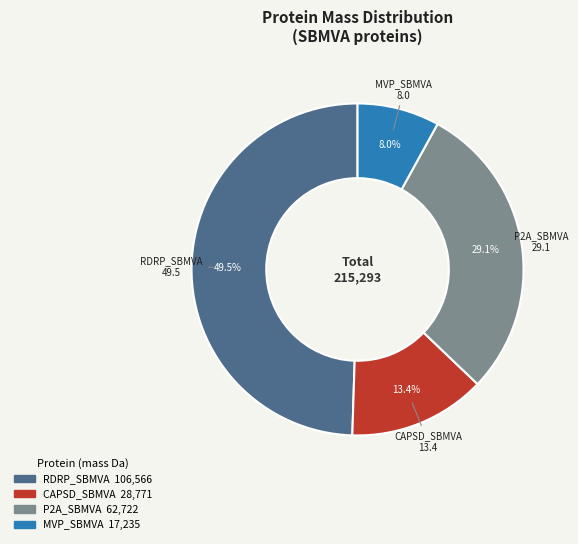

Is there any slice that represents more than half of the pie?

No